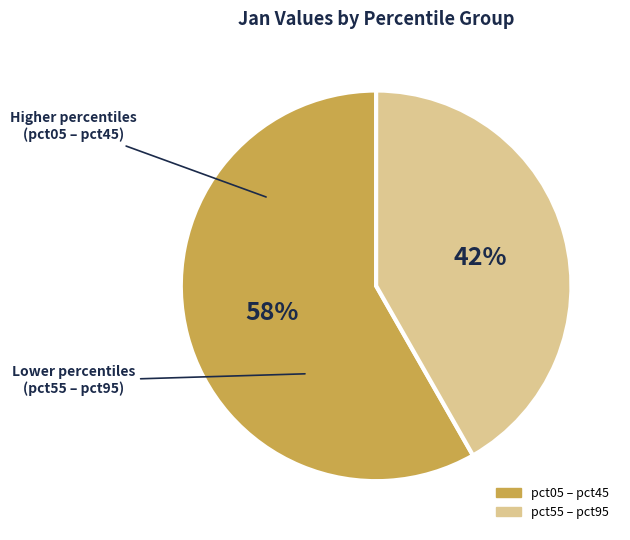

Is there any slice that represents more than half of the pie?

Yes